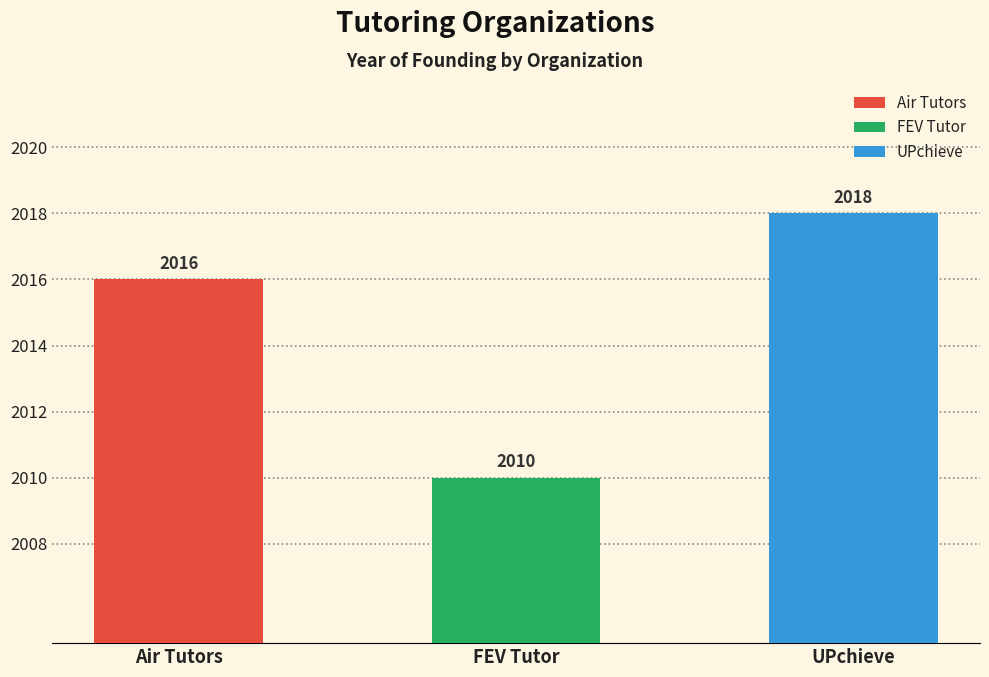

At which label is the value closest to 2014?

Air Tutors